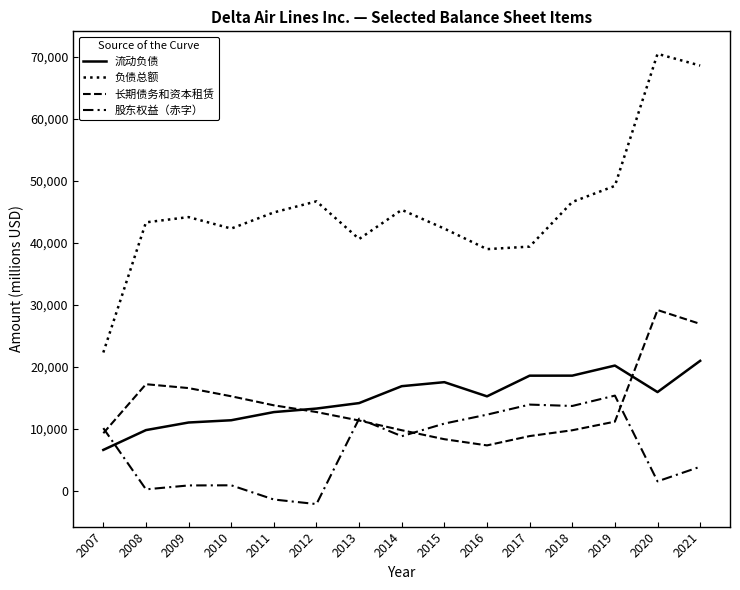

Is this an area chart (filled region under the line)?

No